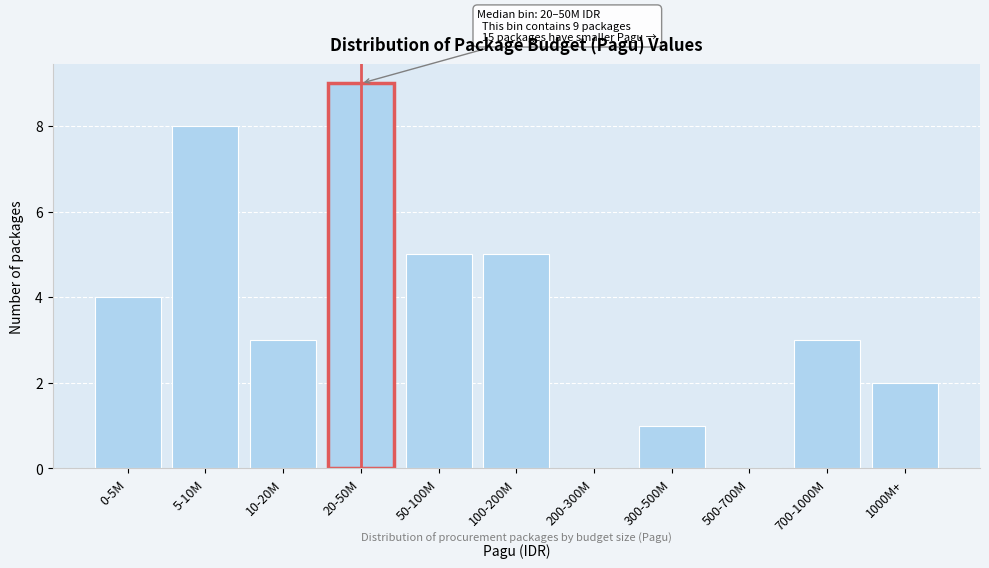

Reading right to left, transcribe all the data shown in this chart.

1000M+=2	700-1000M=3	500-700M=0	300-500M=1	200-300M=0	100-200M=5	50-100M=5	20-50M=9	10-20M=3	5-10M=8	0-5M=4